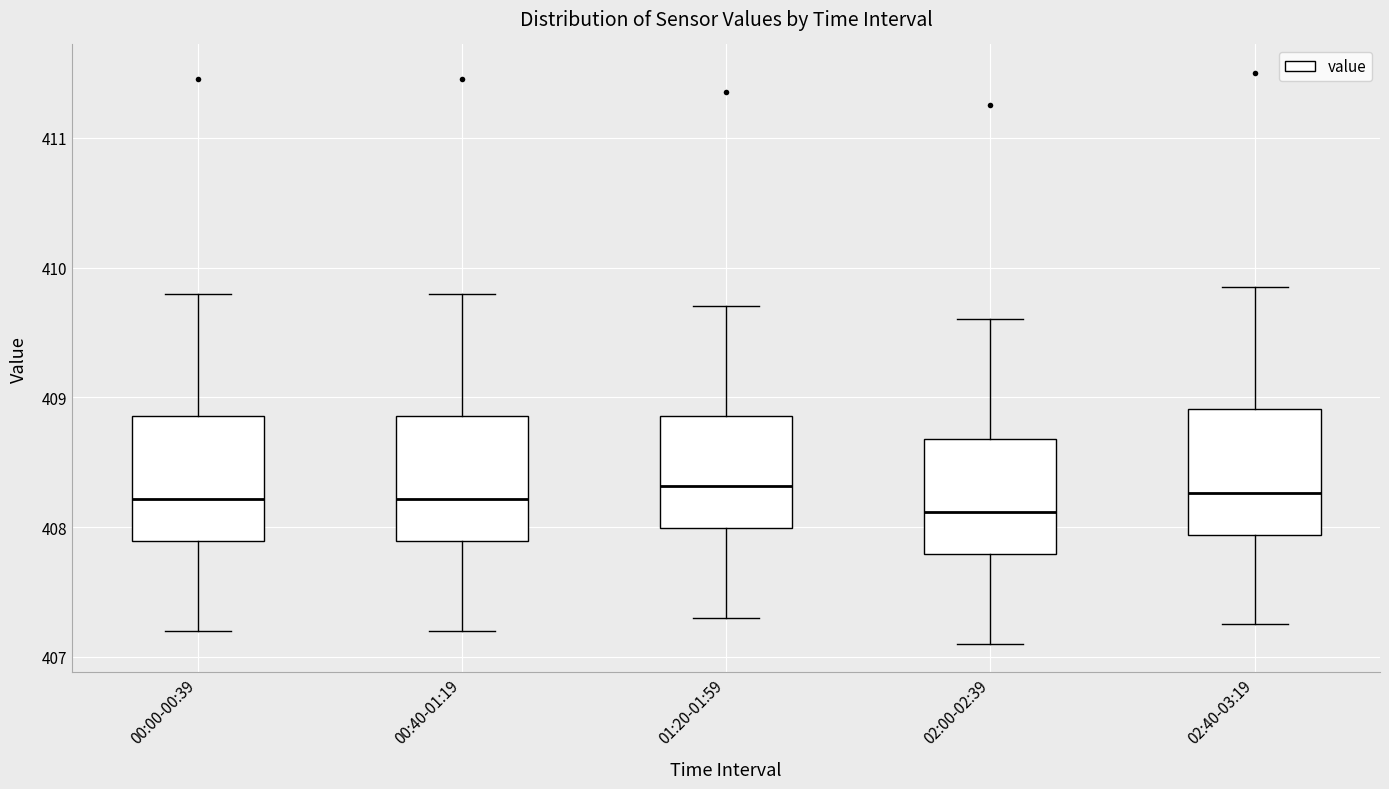

Reading left to right, transcribe this box plot: for each box, give where its median line is, the range the box spans, and where its two whiskers end, as read against the y-axis. The values are not printed on the chart, so give them approximately, as read against the axis.

00:00-00:39: median 408.2, box 407.9 to 408.9, whiskers 407.2 to 409.8
00:40-01:19: median 408.2, box 407.9 to 408.9, whiskers 407.2 to 409.8
01:20-01:59: median 408.3, box 408.0 to 408.9, whiskers 407.3 to 409.7
02:00-02:39: median 408.1, box 407.8 to 408.7, whiskers 407.1 to 409.6
02:40-03:19: median 408.3, box 407.9 to 408.9, whiskers 407.3 to 409.9